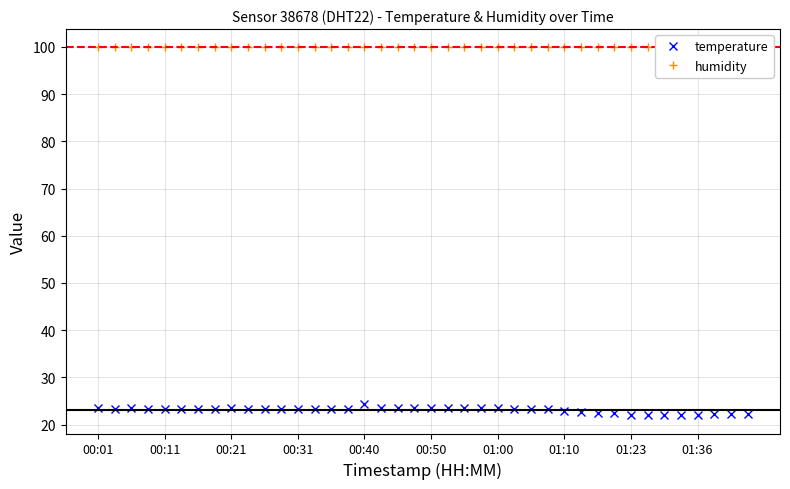

How many categories are shown in the chart?

40